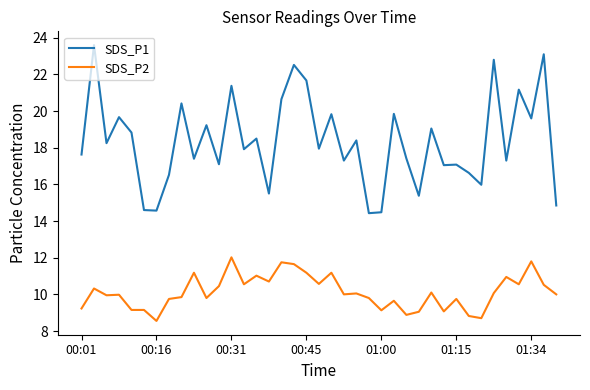

Rank the series by their average value, from highest to lowest.

SDS_P1, SDS_P2